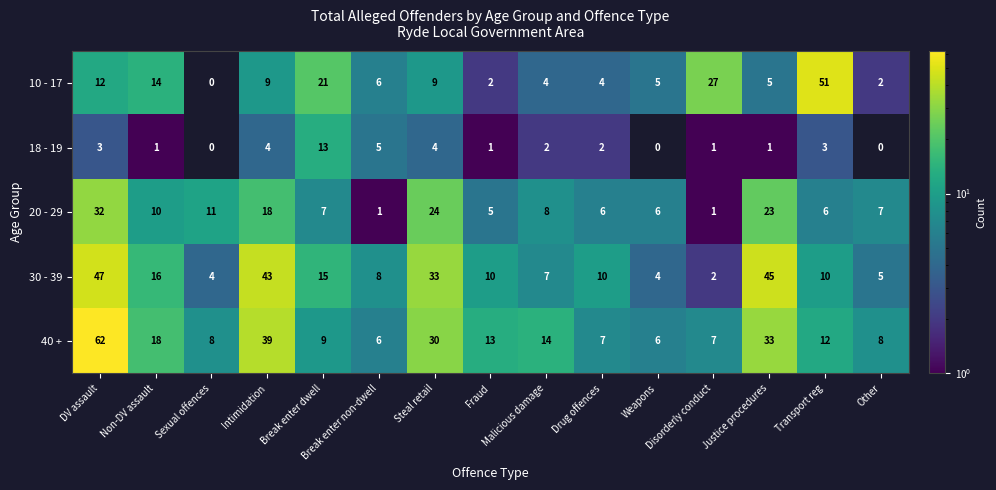

What is the average value of the 30 - 39 series?

17